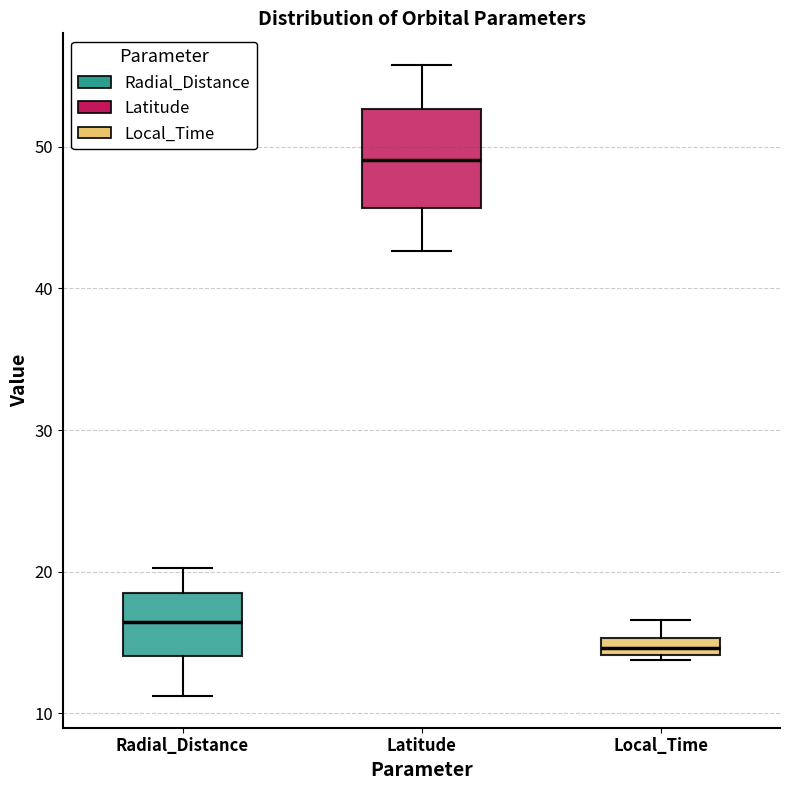

Which box has the lowest median line?

Local_Time